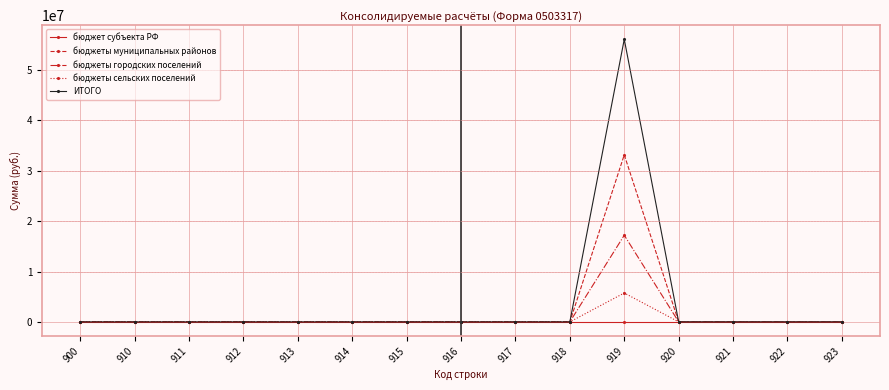

What is the difference between the maximum and second lowest values in the ИТОГО series?

56128701.8